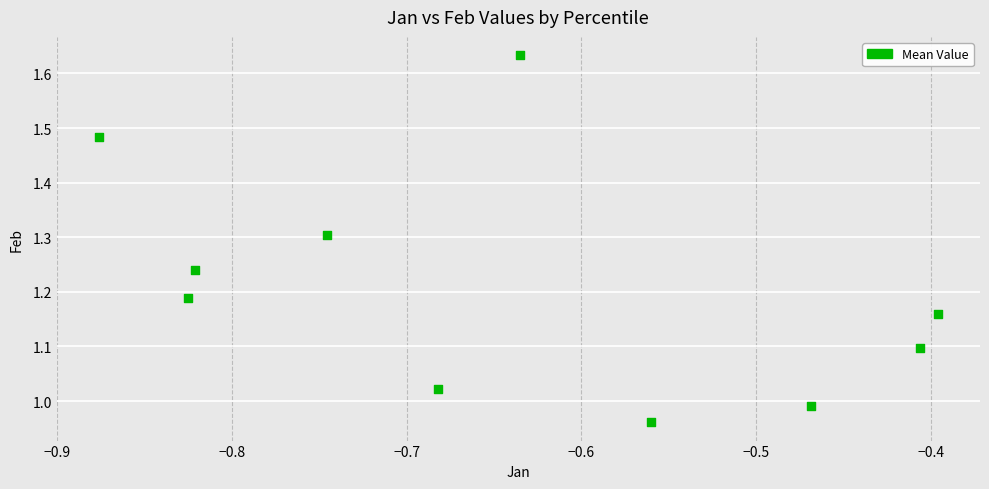

What is the average X value?

-0.6